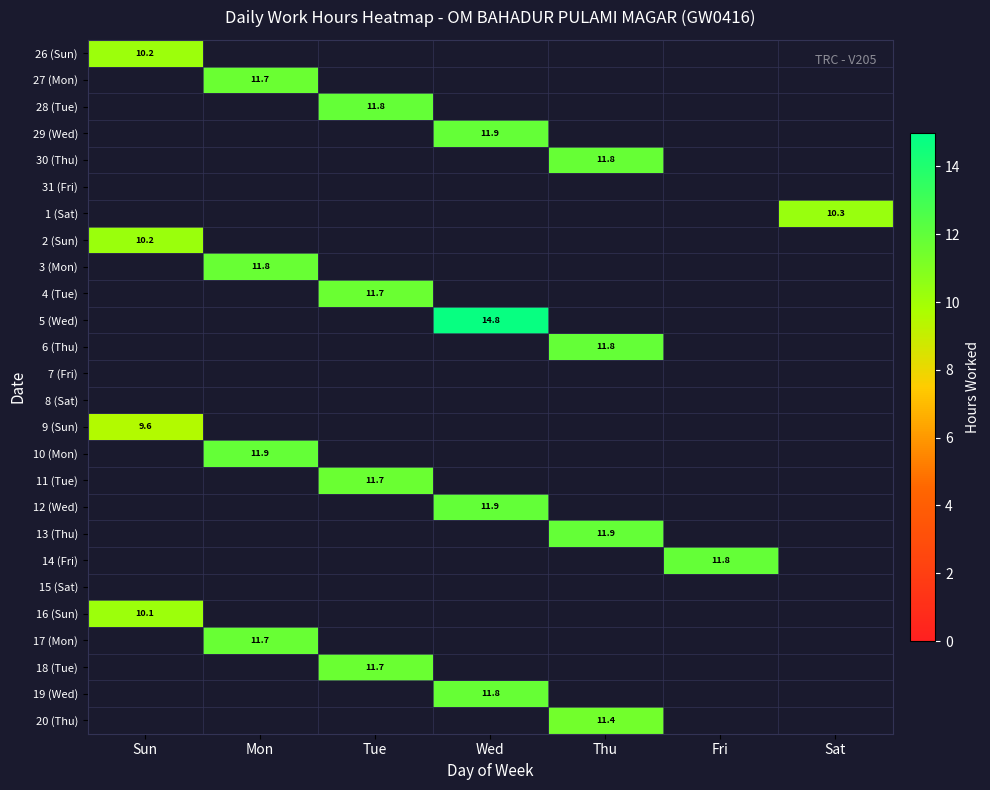

List the labels in order of 6 (Thu) value, smallest first.

Sun, Mon, Tue, Wed, Fri, Sat, Thu